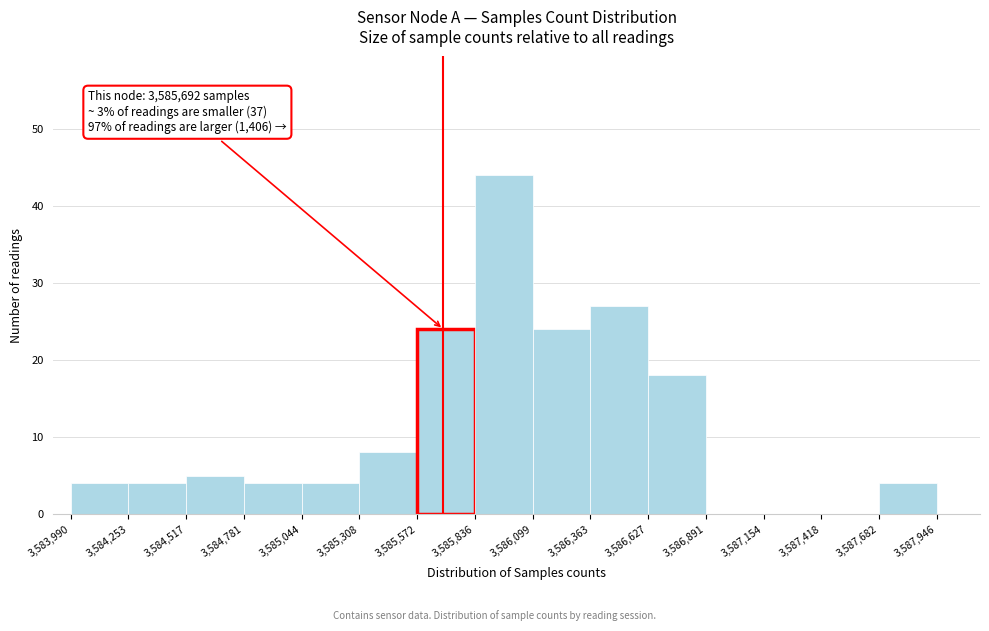

Over which range of the x-axis is the bar tallest?

3,585,836 to 3,586,099